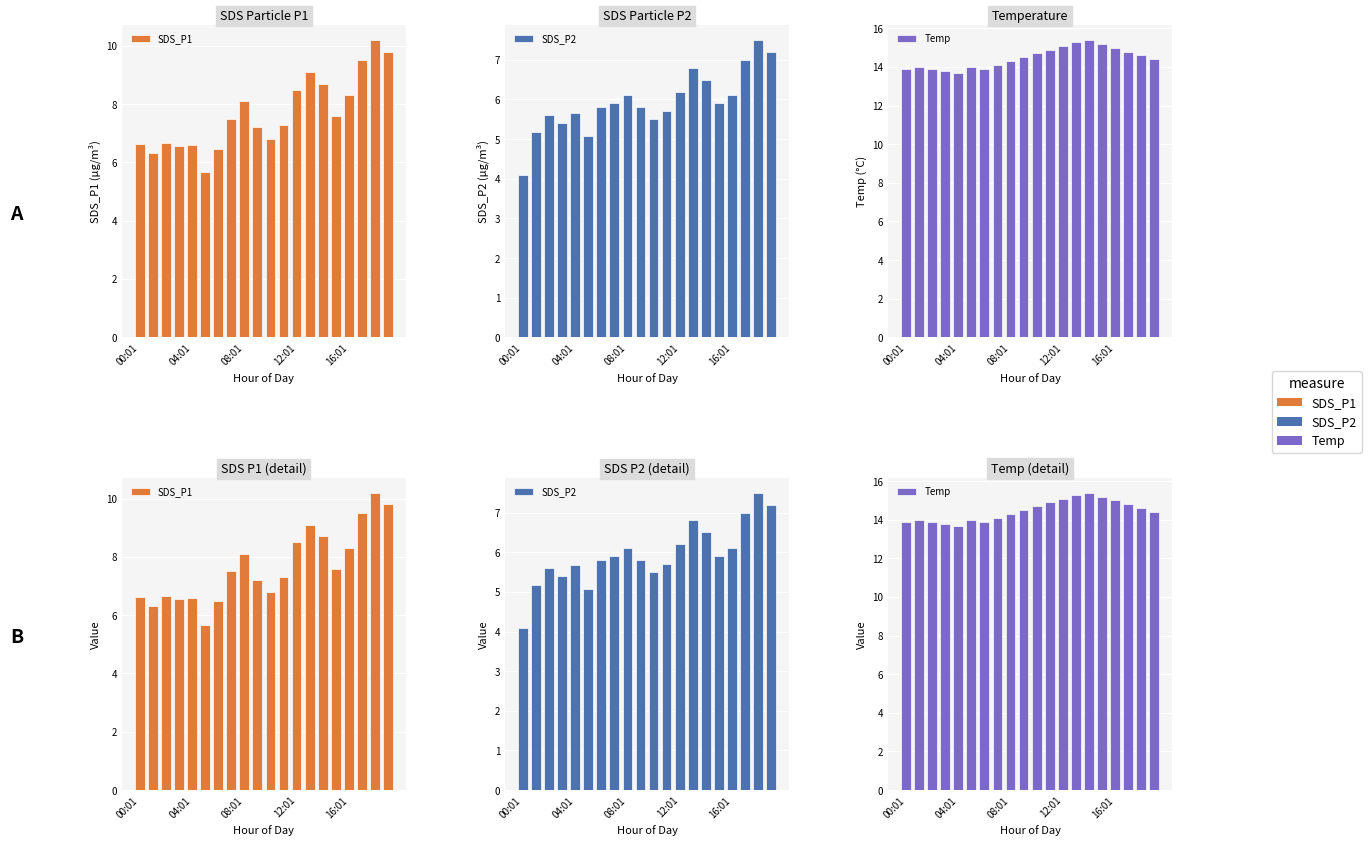

What is the difference between the second highest and minimum values in the Temp series?

1.6